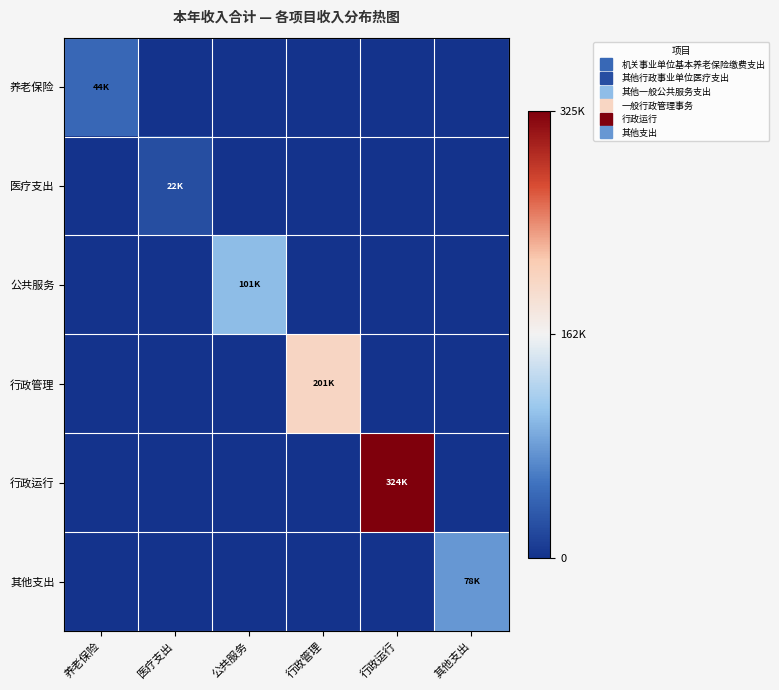

At which category does the chart reach its peak across all series?

行政运行